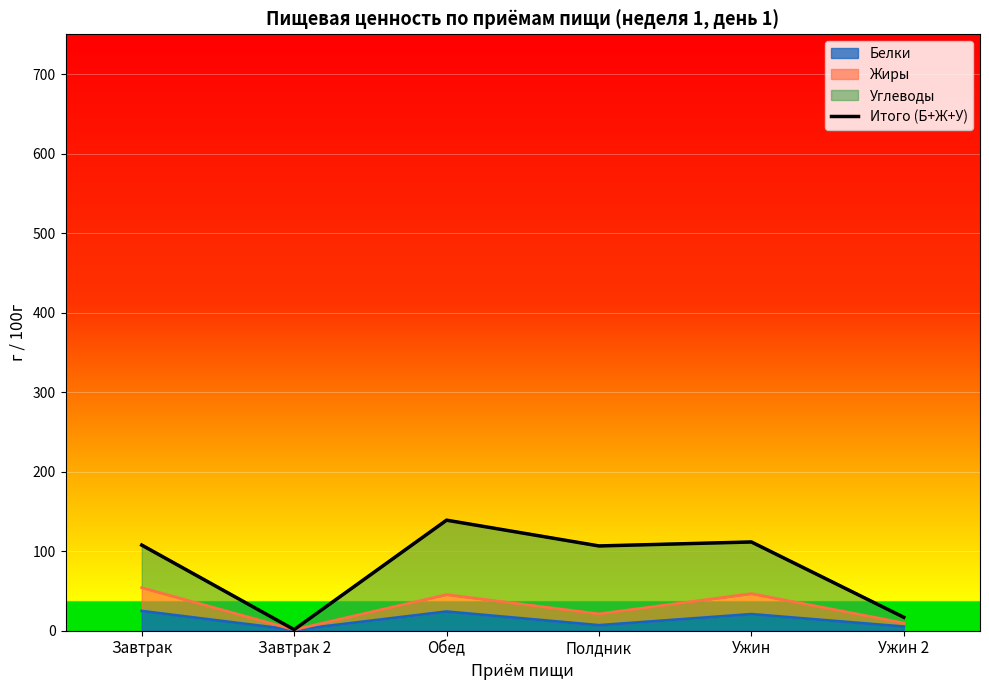

Rank the categories by value from highest to lowest.

Обед, Ужин, Завтрак, Полдник, Ужин 2, Завтрак 2